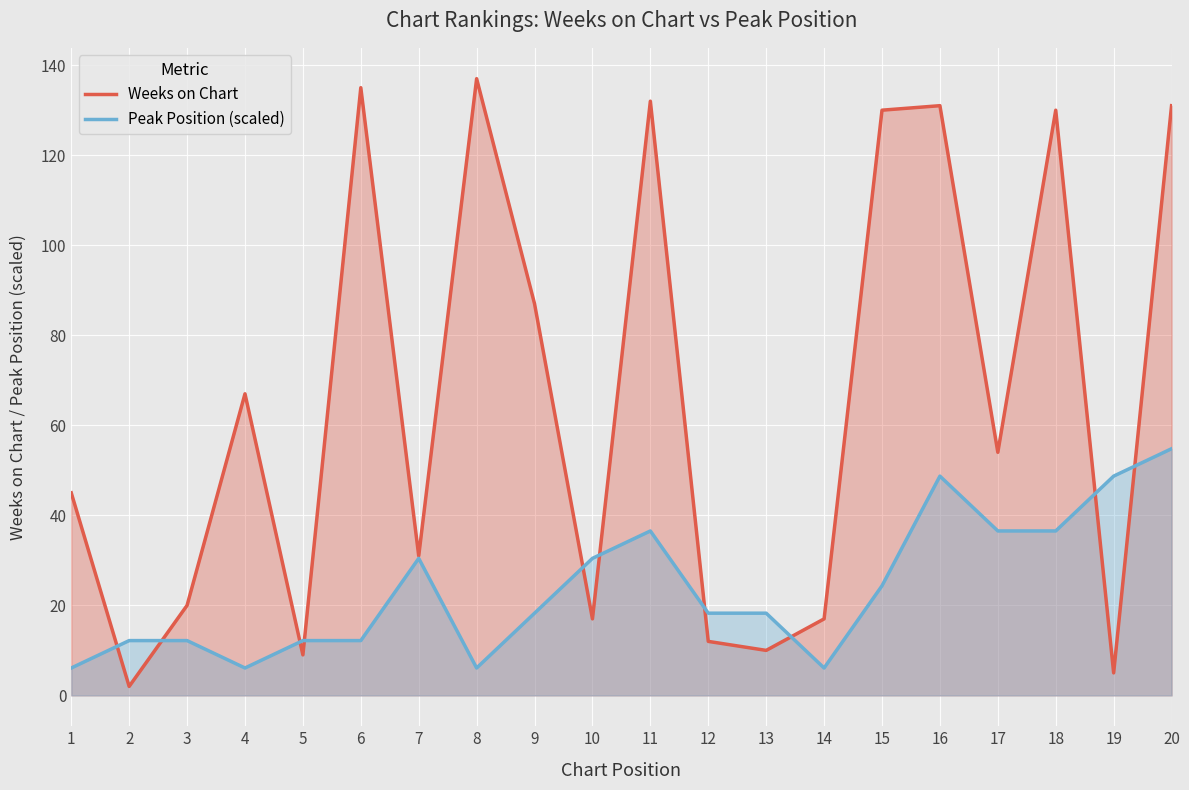

Which has a higher value, 12 or 13?

12